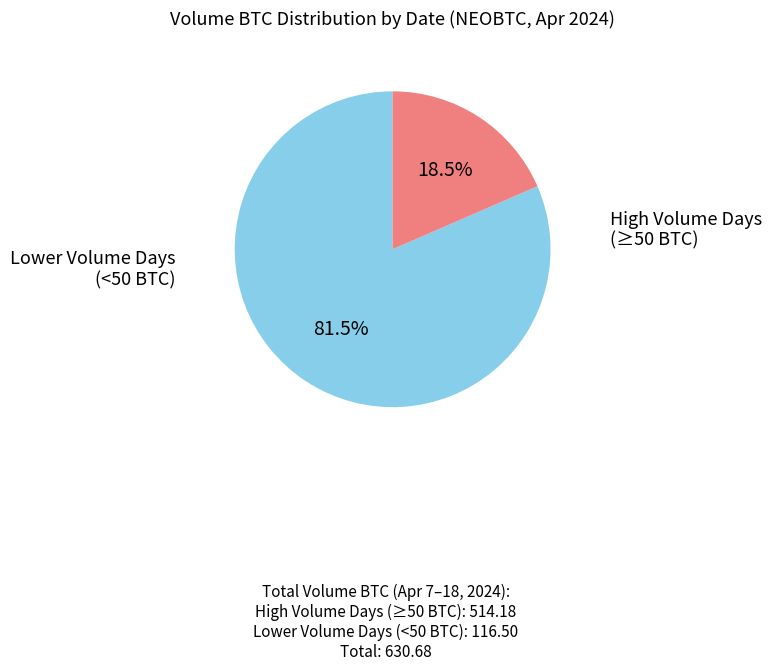

How many slices are in this pie chart?

2